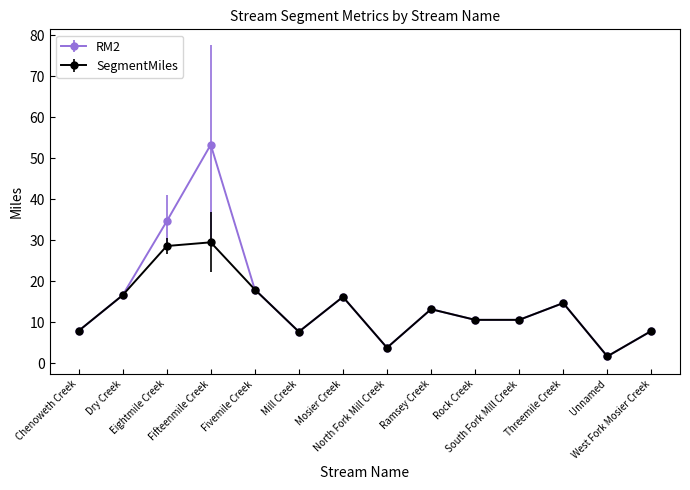

Which series has the widest spread of values?

RM2